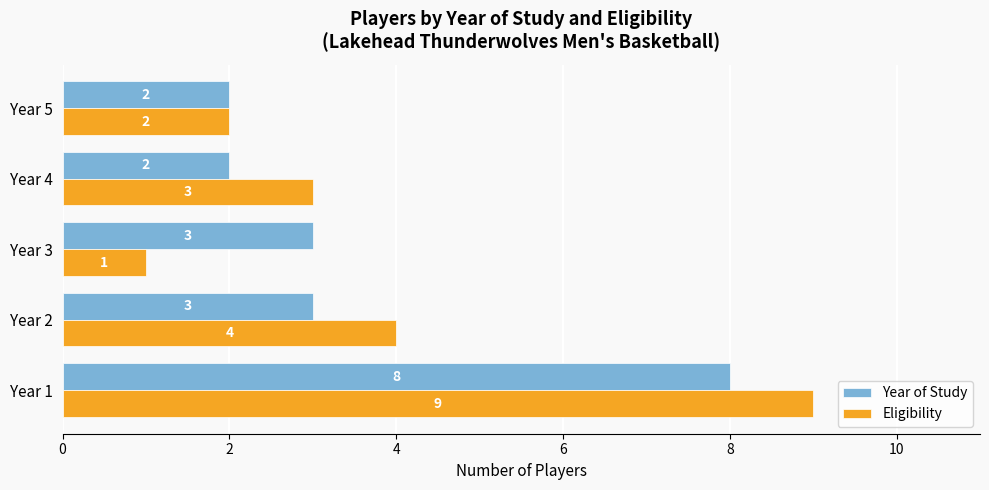

List the series in order of their peak value, lowest first.

Year of Study, Eligibility